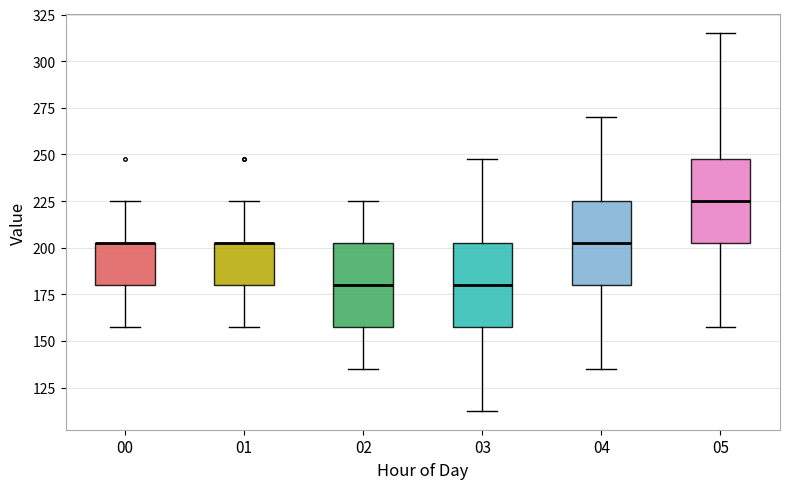

Reading left to right, transcribe this box plot: for each box, give where its median line is, the range the box spans, and where its two whiskers end, as read against the y-axis. The values are not printed on the chart, so give them approximately, as read against the axis.

00: median 205 (drawn on the box's upper edge), box 180 to 205, whiskers 160 to 225
01: median 205 (drawn on the box's upper edge), box 180 to 205, whiskers 160 to 225
02: median 180, box 160 to 205, whiskers 135 to 225
03: median 180, box 160 to 205, whiskers 115 to 250
04: median 205, box 180 to 225, whiskers 135 to 270
05: median 225, box 205 to 250, whiskers 160 to 315